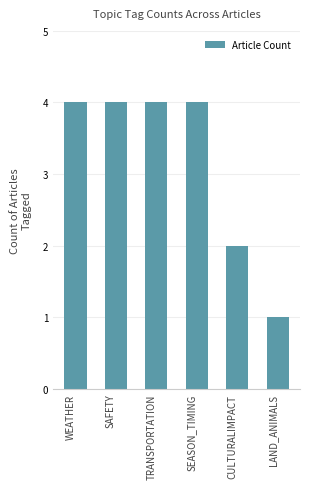

The chart shows a value of 6 at WEATHER. True or false?

False